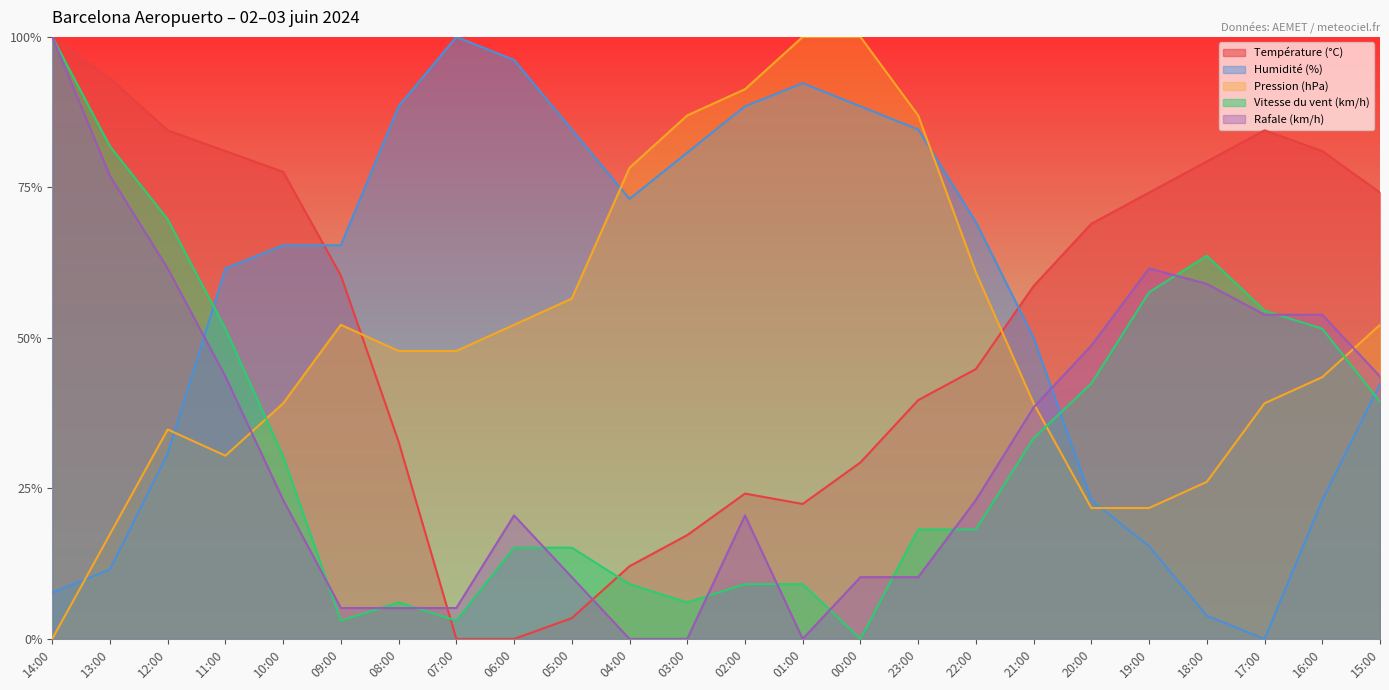

The Température (°C) series shows 0.3 at 15:00. True or false?

False